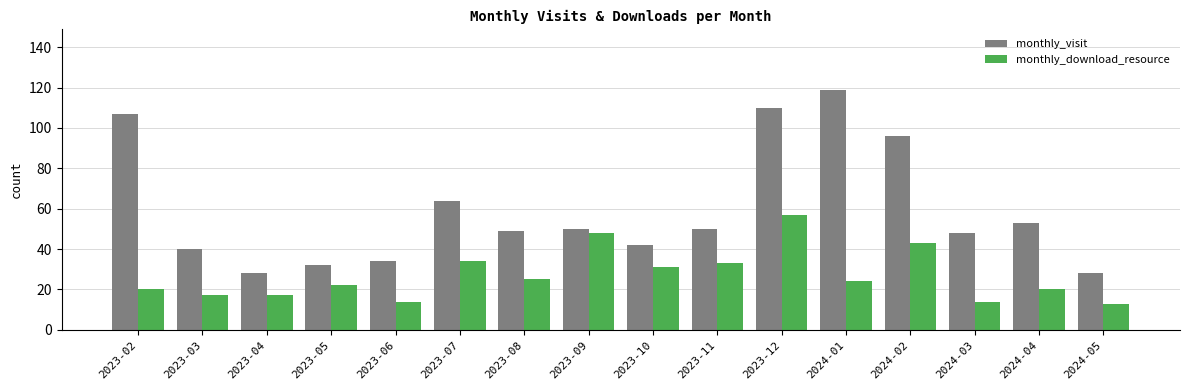

At which category does the chart reach its peak across all series?

2024-01